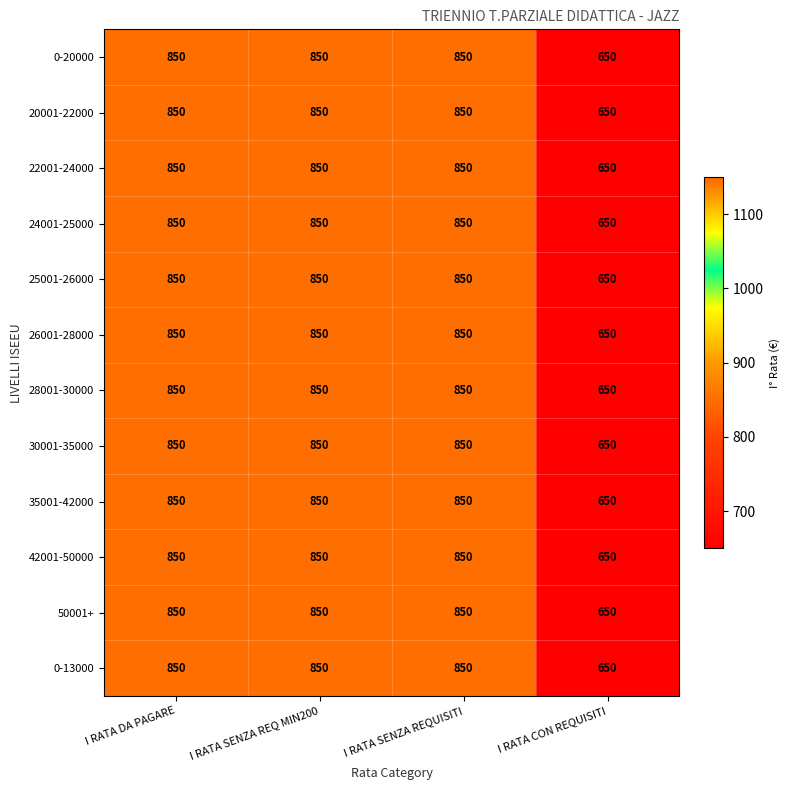

What is the average value of the 25001-26000 series?

800